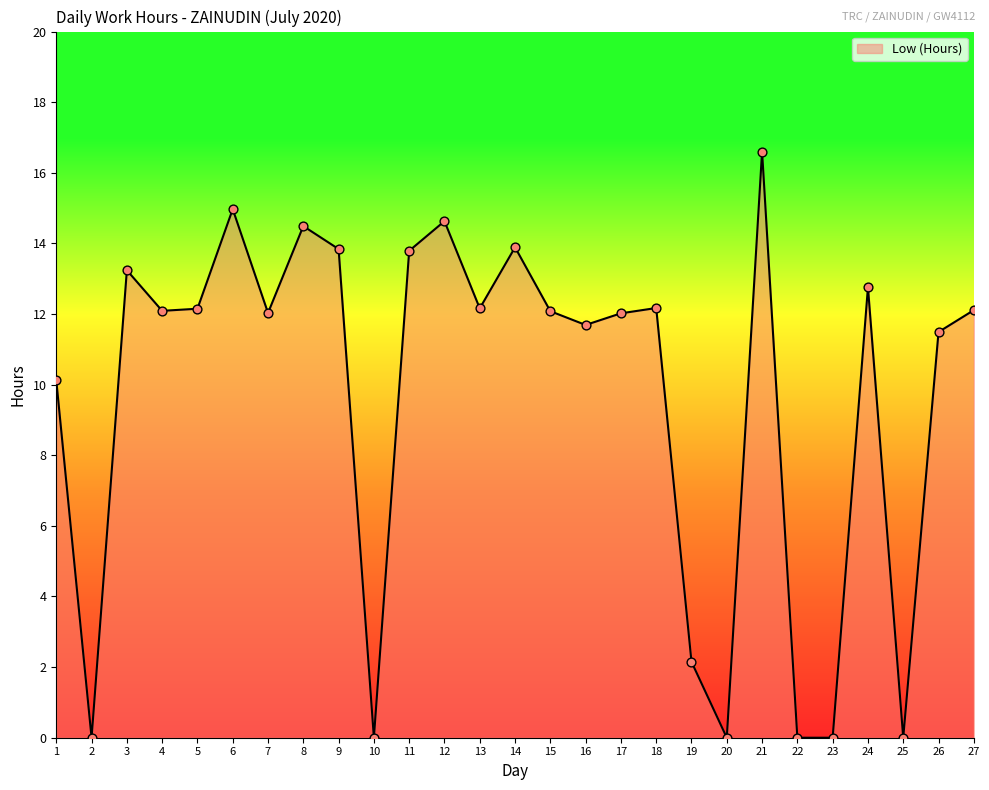

What is the change in value from 10 to 17?

+12.0